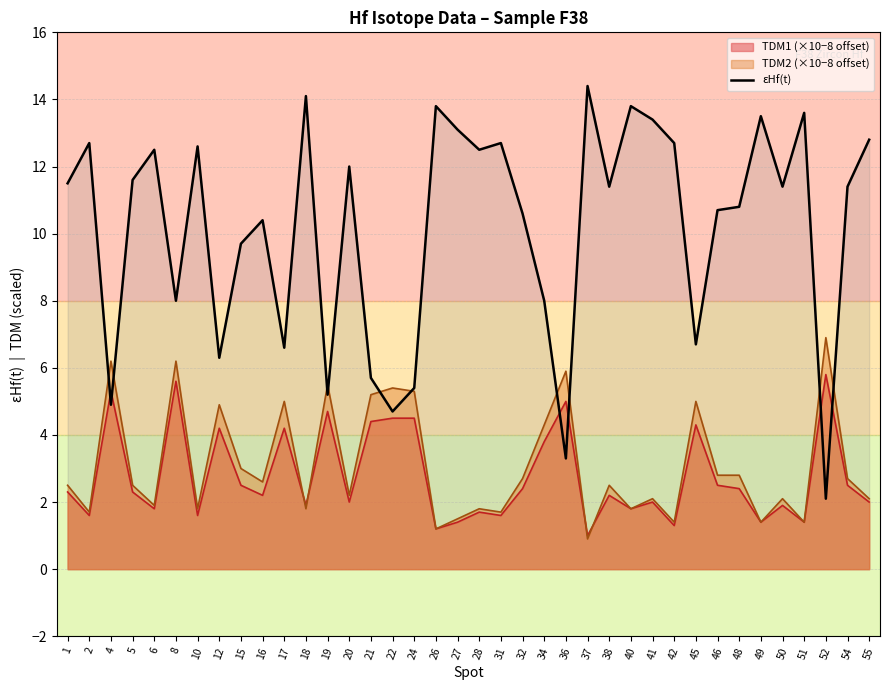

How many data points are above 11?

21